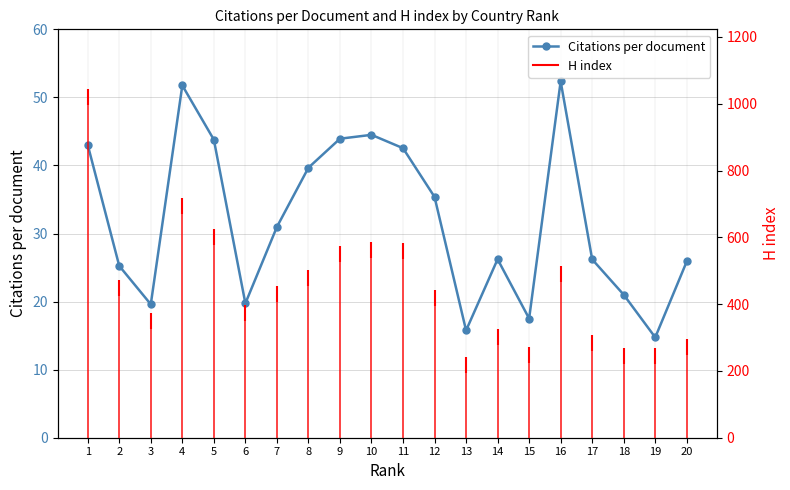

How many data points does each series have?

20